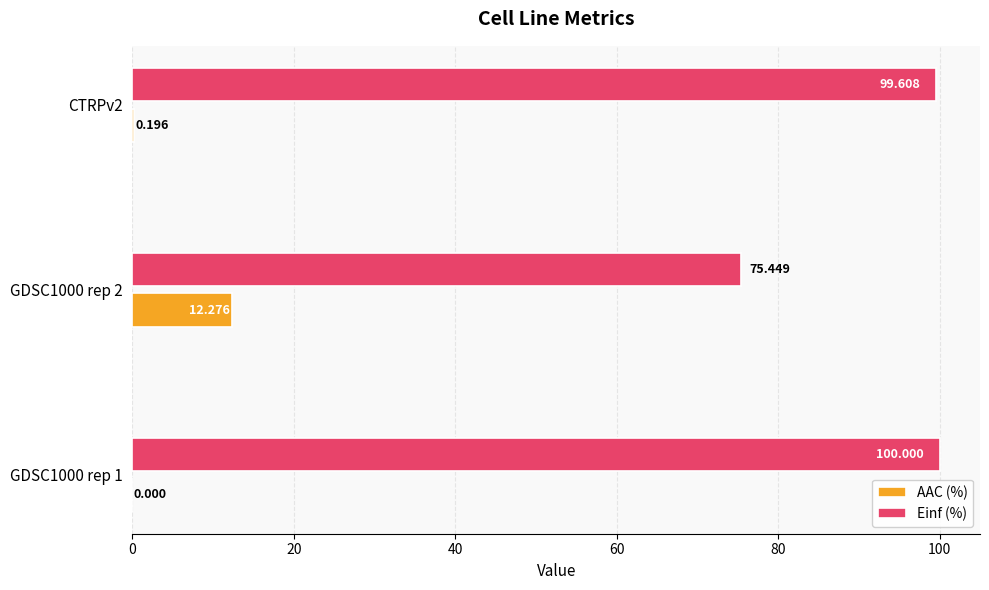

Between GDSC1000 rep 2 and CTRPv2, which series saw the biggest shift?

Einf (%)